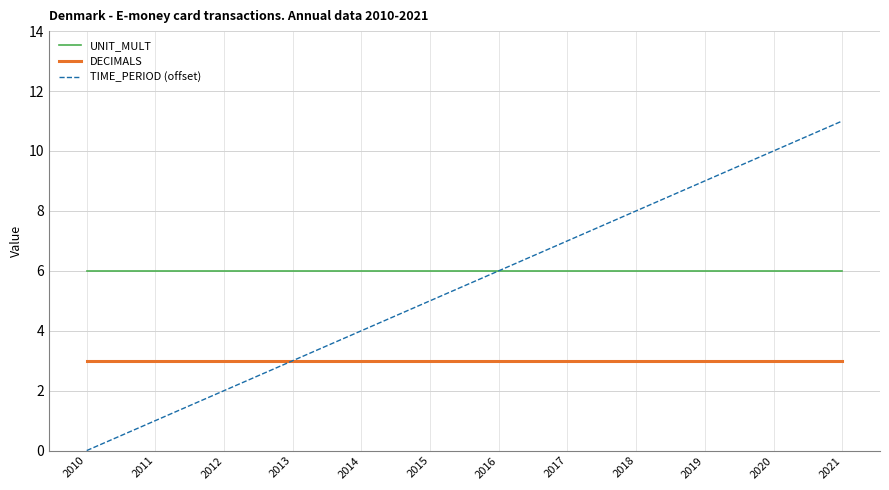

Between 2010 and 2017, which series saw the biggest shift?

TIME_PERIOD (offset)